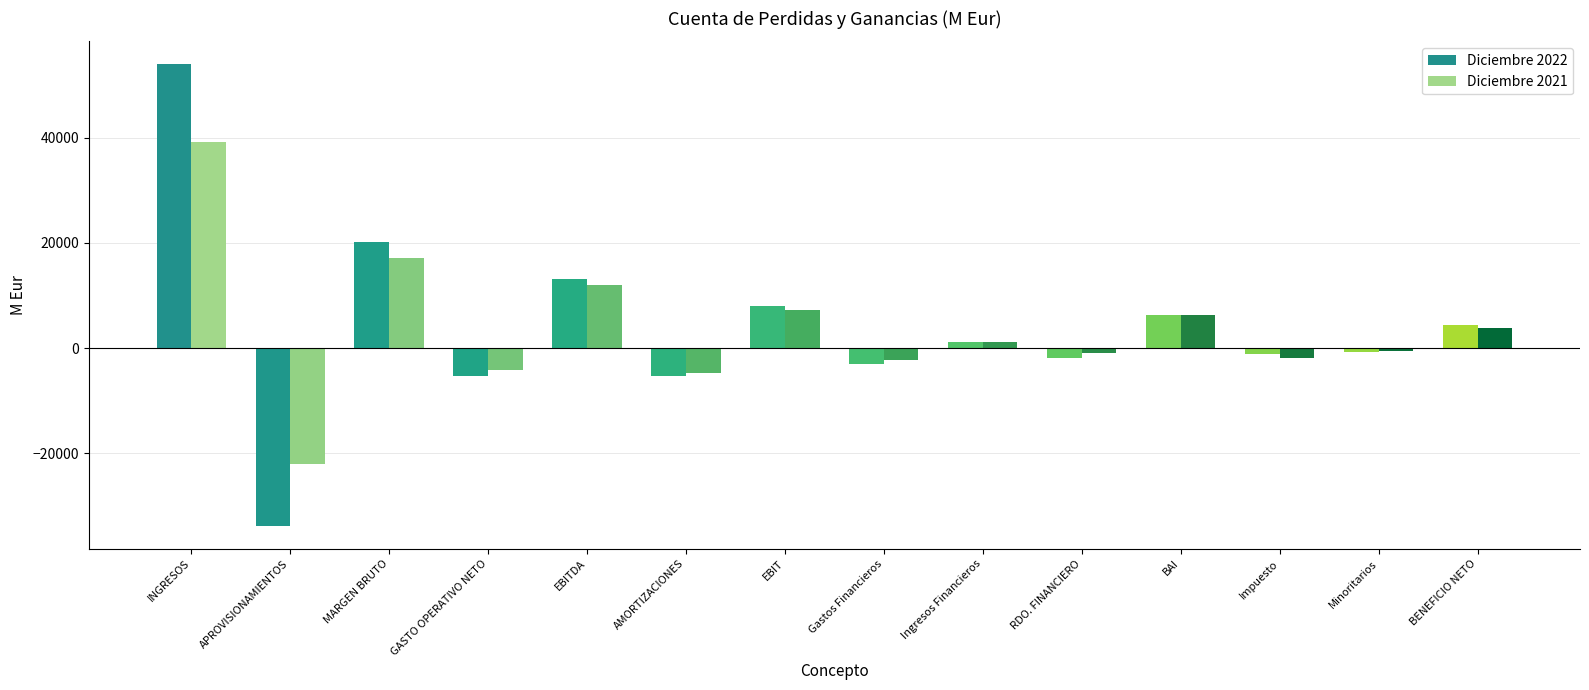

How many values in Diciembre 2021 are above zero?

7